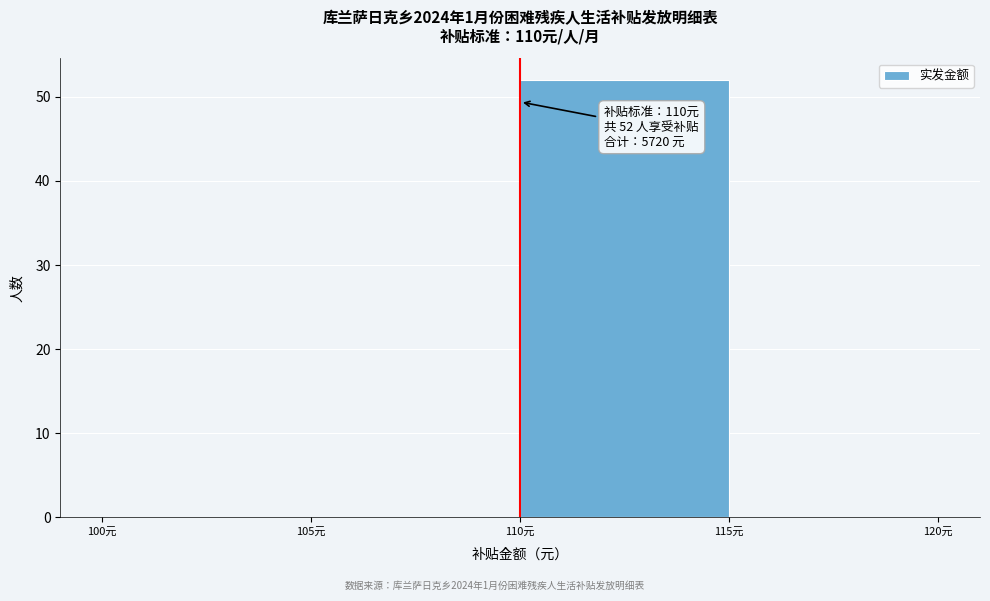

Which range on the x-axis has the tallest bar?

110 to 115